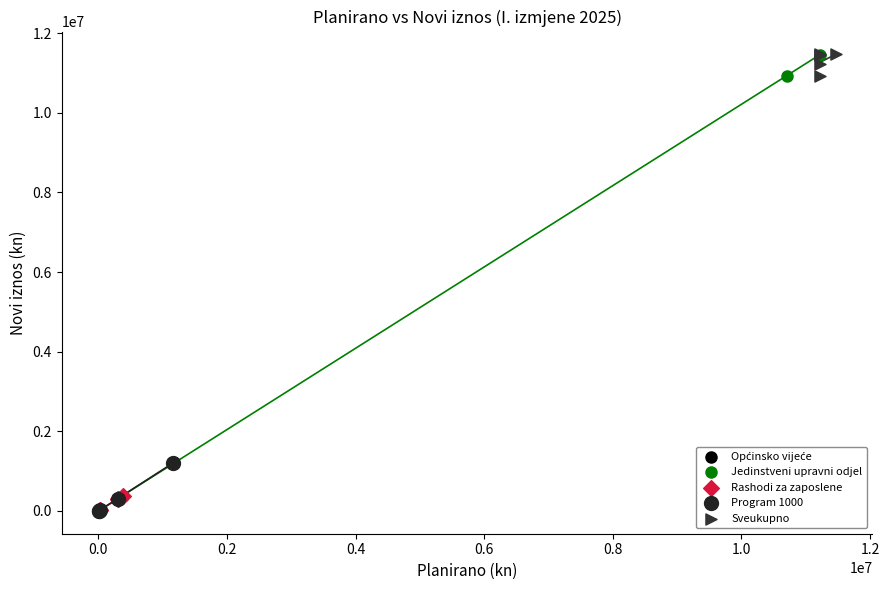

Which series has the widest spread of Y values?

Jedinstveni upravni odjel